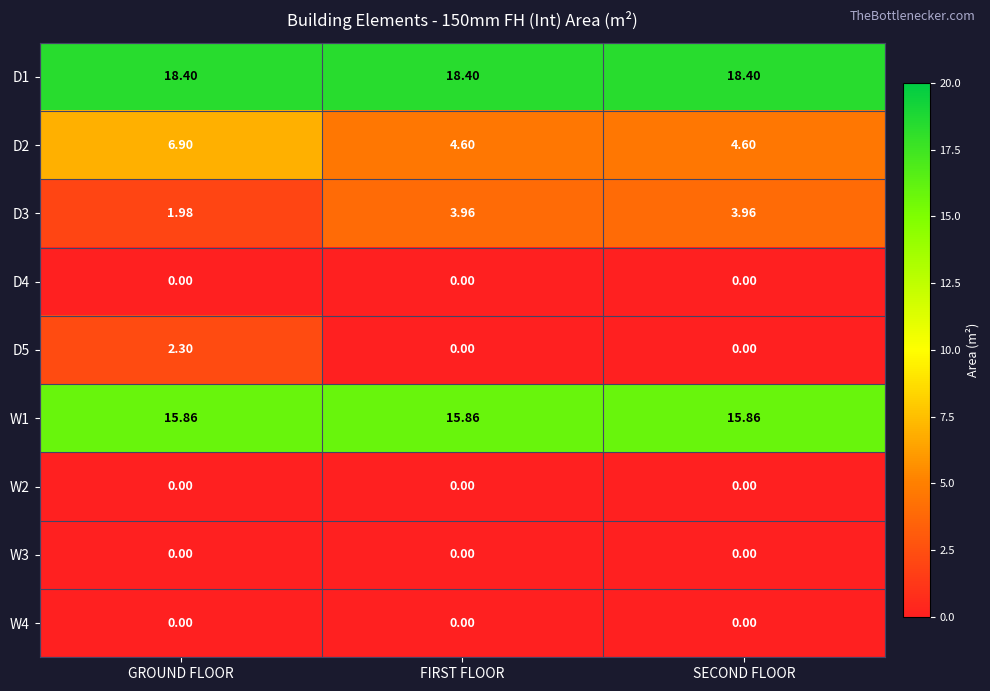

How many data points does each series have?

3